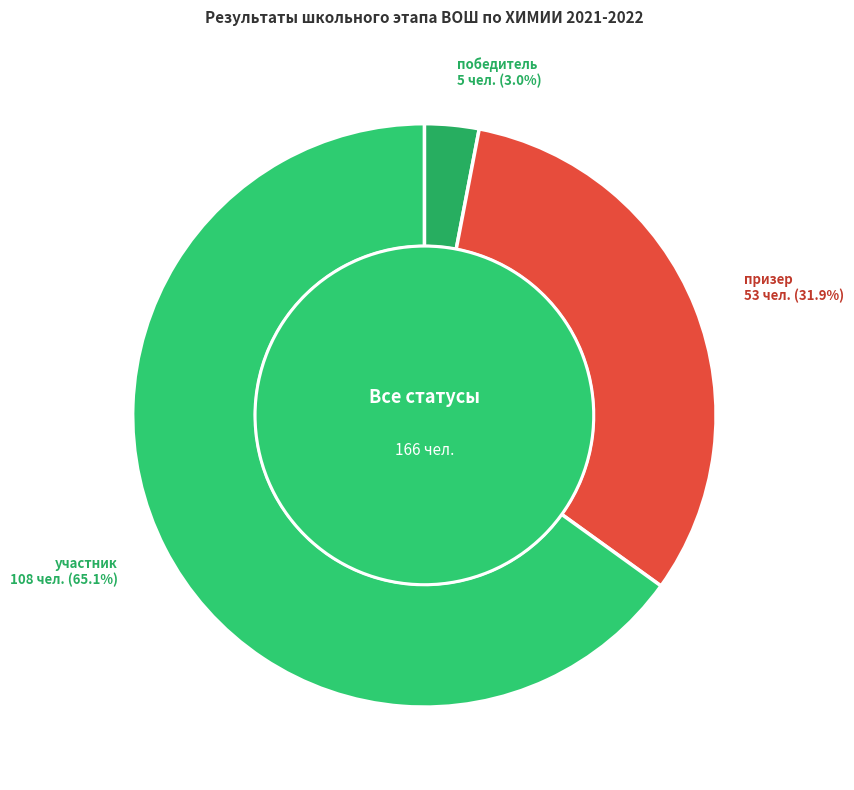

Is the sum of участник and победитель greater than half?

Yes